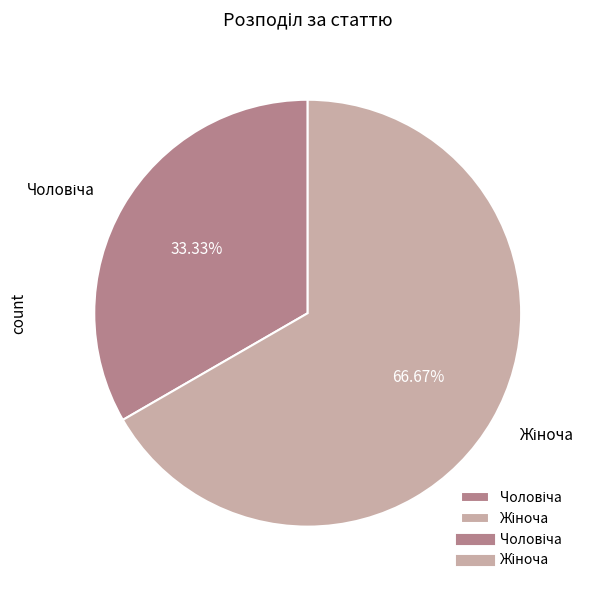

Is there any slice that represents more than half of the pie?

Yes